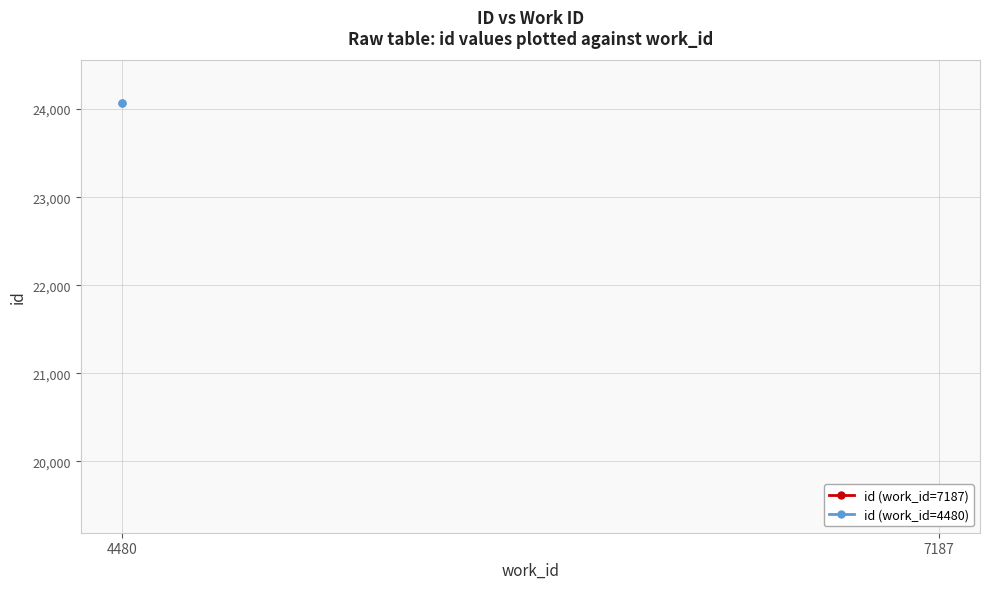

What is the change in value from 4480 to 7187?

+1